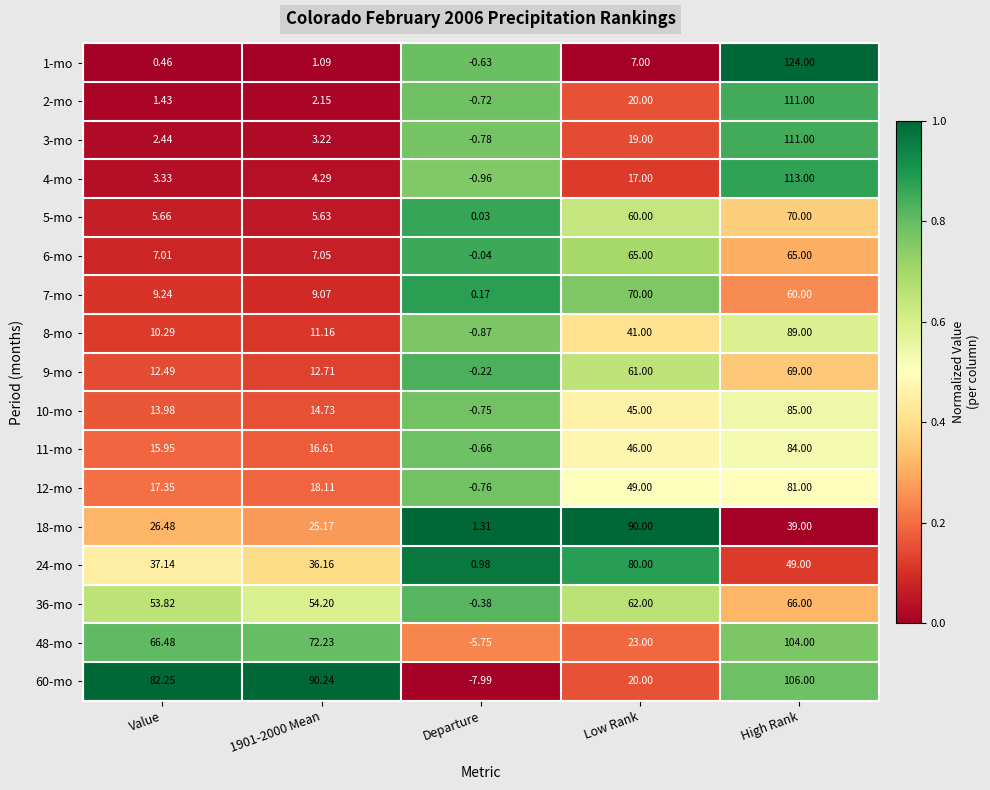

At which category does the chart reach its minimum across all series?

Departure